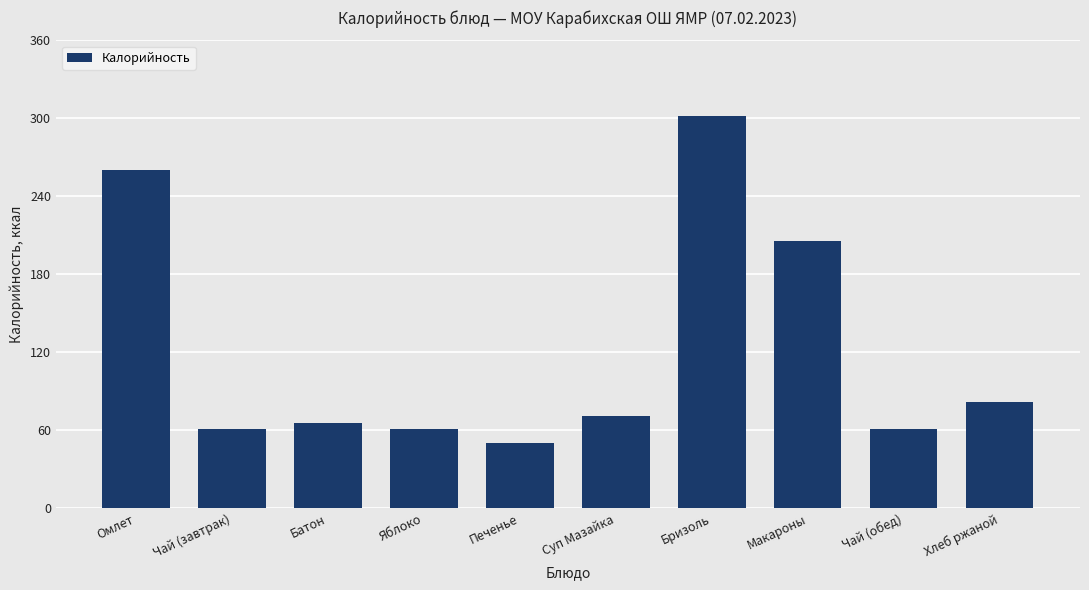

True or false: the data shows 30 at Яблоко.

False